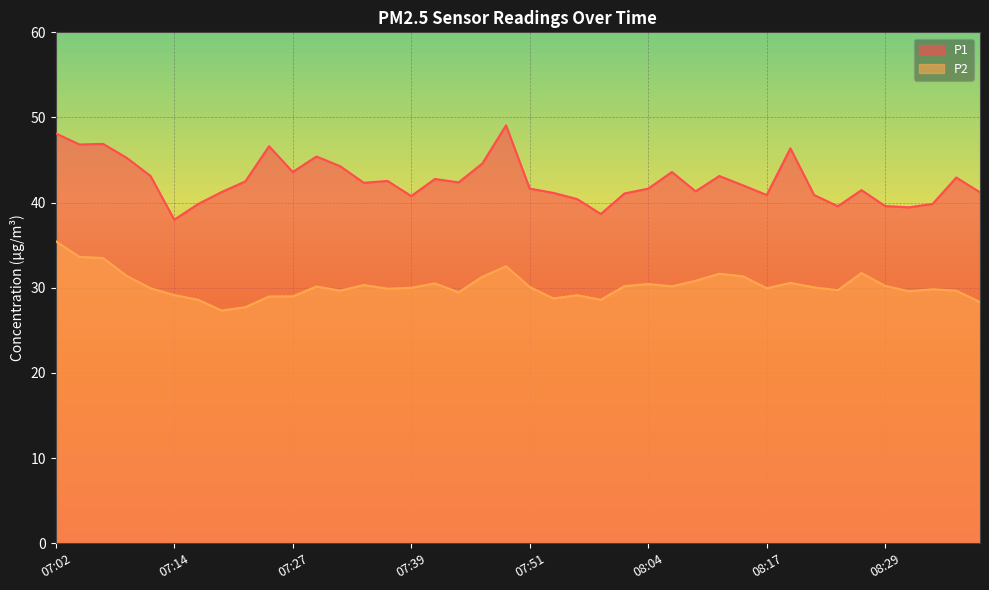

Reading left to right, extract all data points from this chart.

P1: 48.1	46.8	46.9	45.2	43.1	38.0	39.8	41.2	42.5	46.6	43.6	45.4	44.3	42.3	42.5	40.8	42.8	42.4	44.6	49.1	41.6	41.1	40.4	38.7	41.1	41.6	43.6	41.3	43.1	42.0	40.9	46.4	40.9	39.6	41.5	39.6	39.5	39.9	43.0	41.2
P2: 35.5	33.6	33.5	31.4	29.9	29.1	28.6	27.3	27.7	29.0	29.0	30.1	29.7	30.3	29.9	30.0	30.5	29.5	31.3	32.5	30.1	28.8	29.1	28.6	30.2	30.4	30.2	30.8	31.6	31.4	29.9	30.6	30.1	29.7	31.7	30.2	29.6	29.8	29.7	28.3